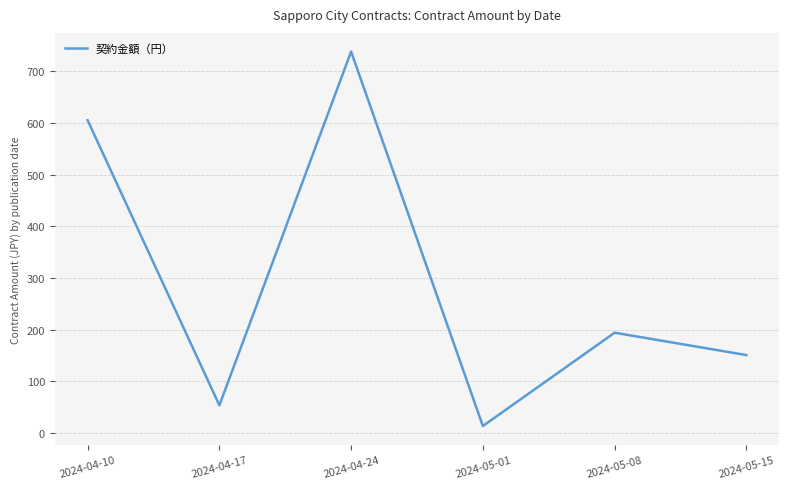

List the labels in order of value, largest first.

2024-04-24, 2024-04-10, 2024-05-08, 2024-05-15, 2024-04-17, 2024-05-01